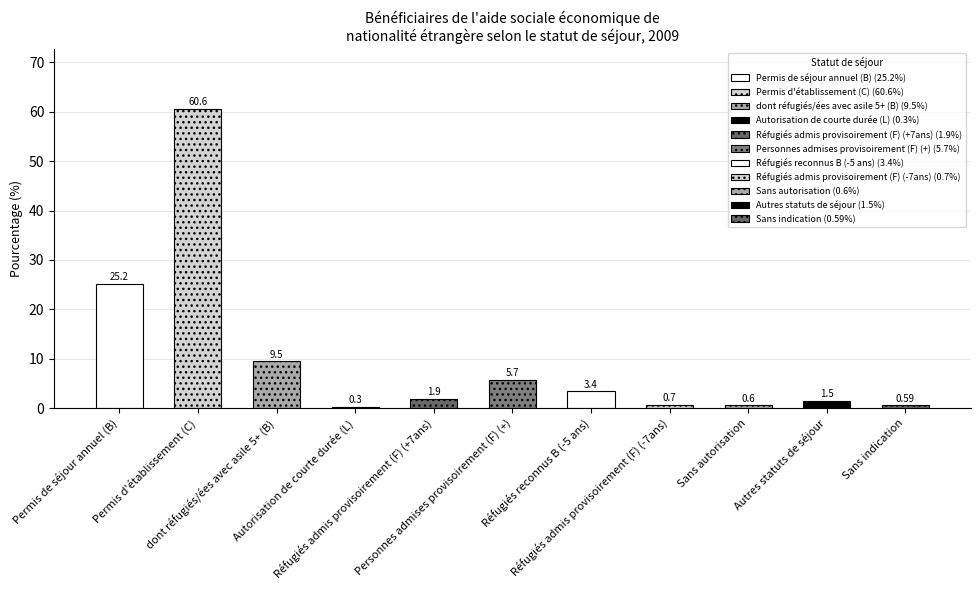

Which label corresponds to the smallest value in the chart?

Autorisation de courte durée (L)